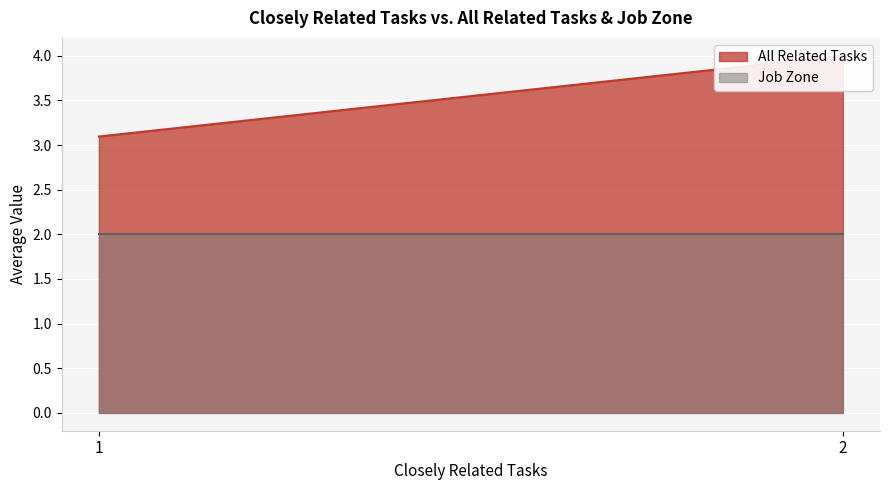

What is the total value across all series at 1?

5.1